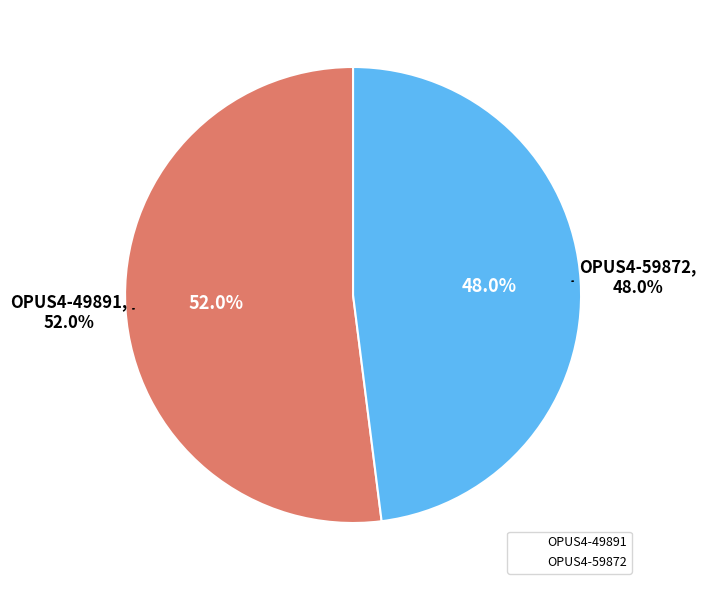

What percentage is NOT represented by OPUS4-49891?

48.0%